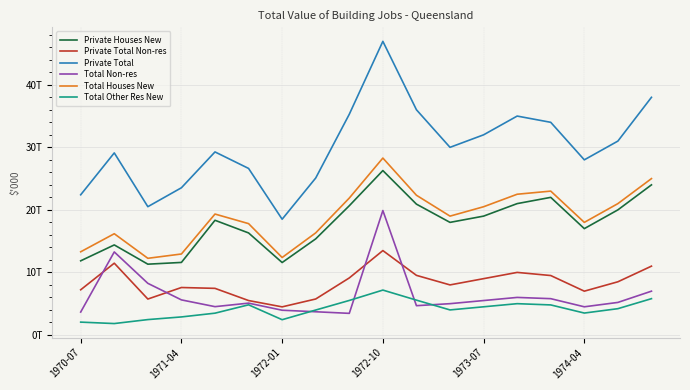

True or false: Private Total Non-res has more than 1 interior local peaks.

True